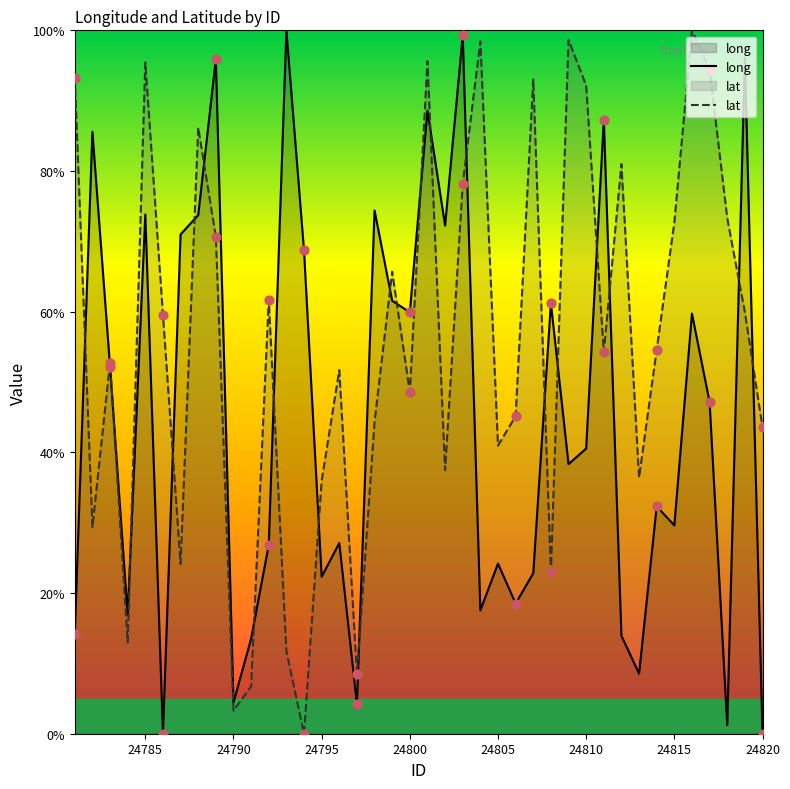

At which category is the sum across all series the highest?

24801